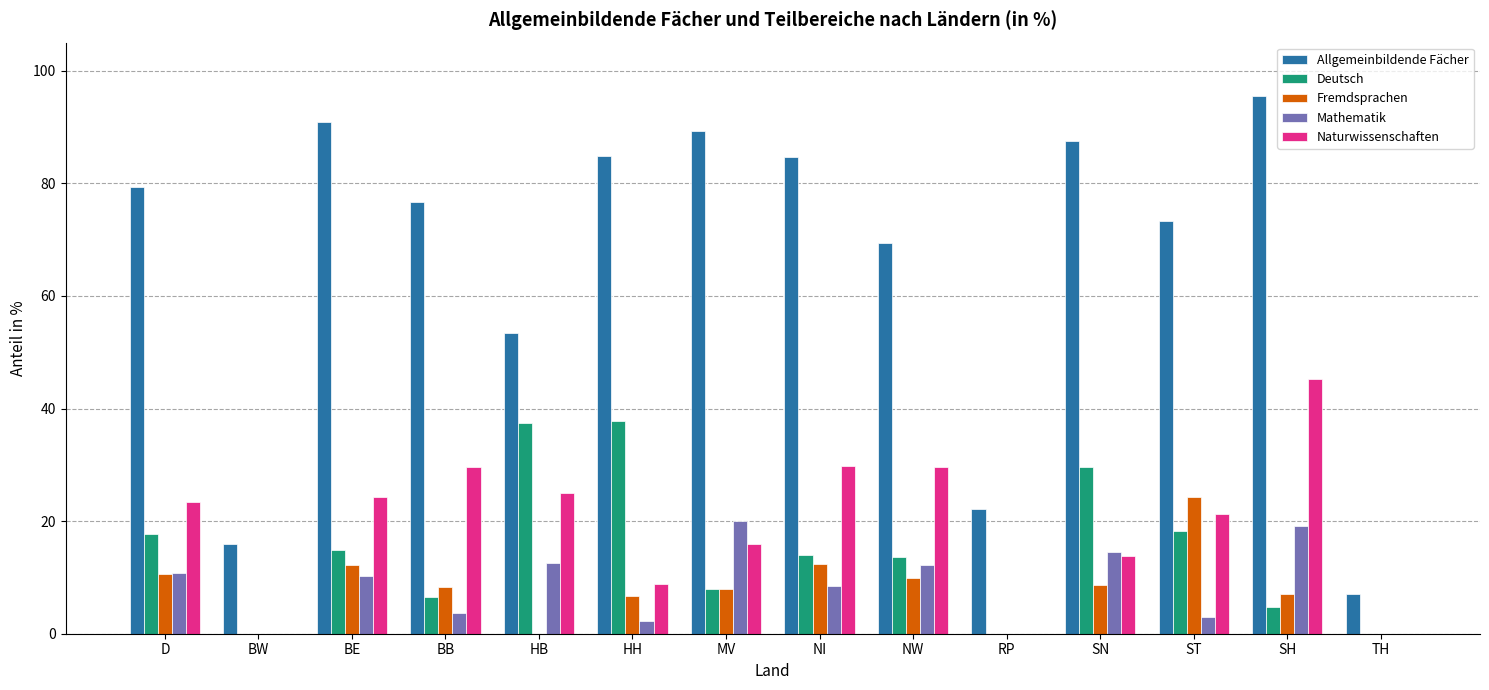

Which series changed the most between NW and TH?

Allgemeinbildende Fächer